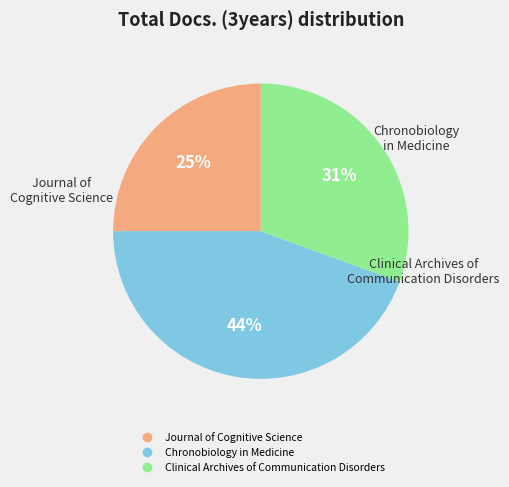

To the nearest percent, what percentage of the pie is Journal of Cognitive Science?

25%